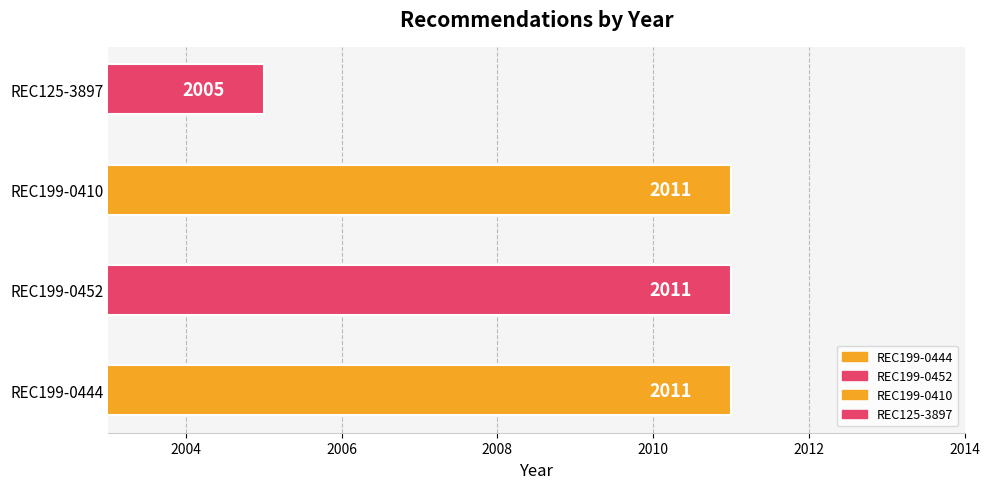

Does the chart contain stacked bars?

No